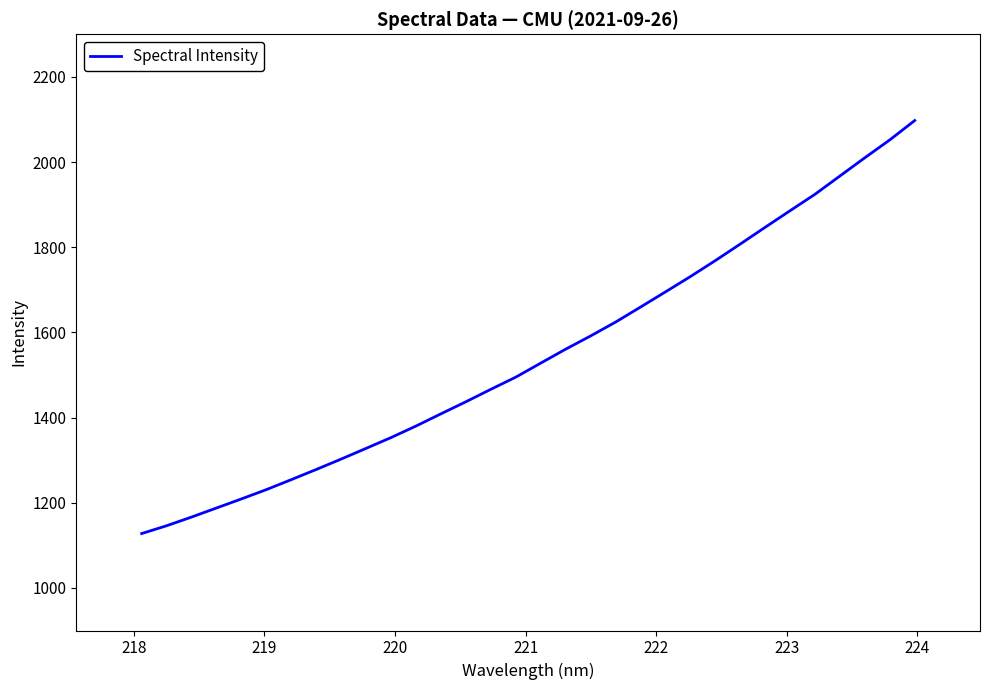

What is the difference between the maximum and minimum values?

969.9